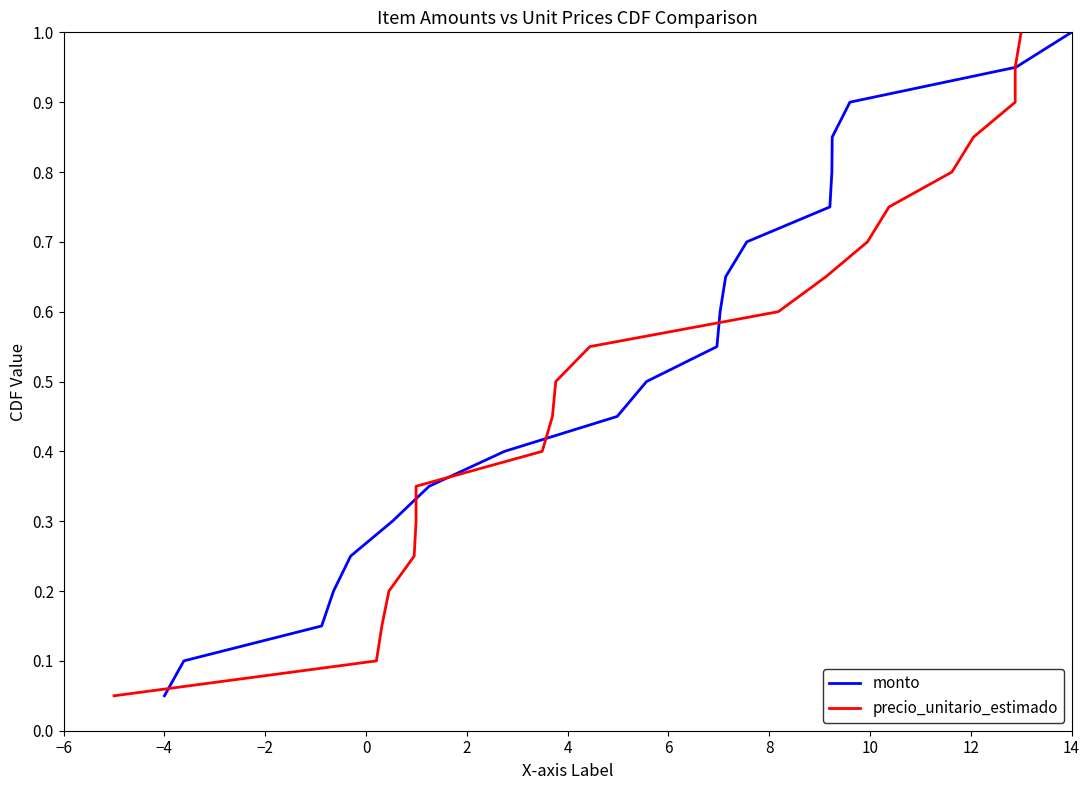

At which label is monto closest to 0?

−4